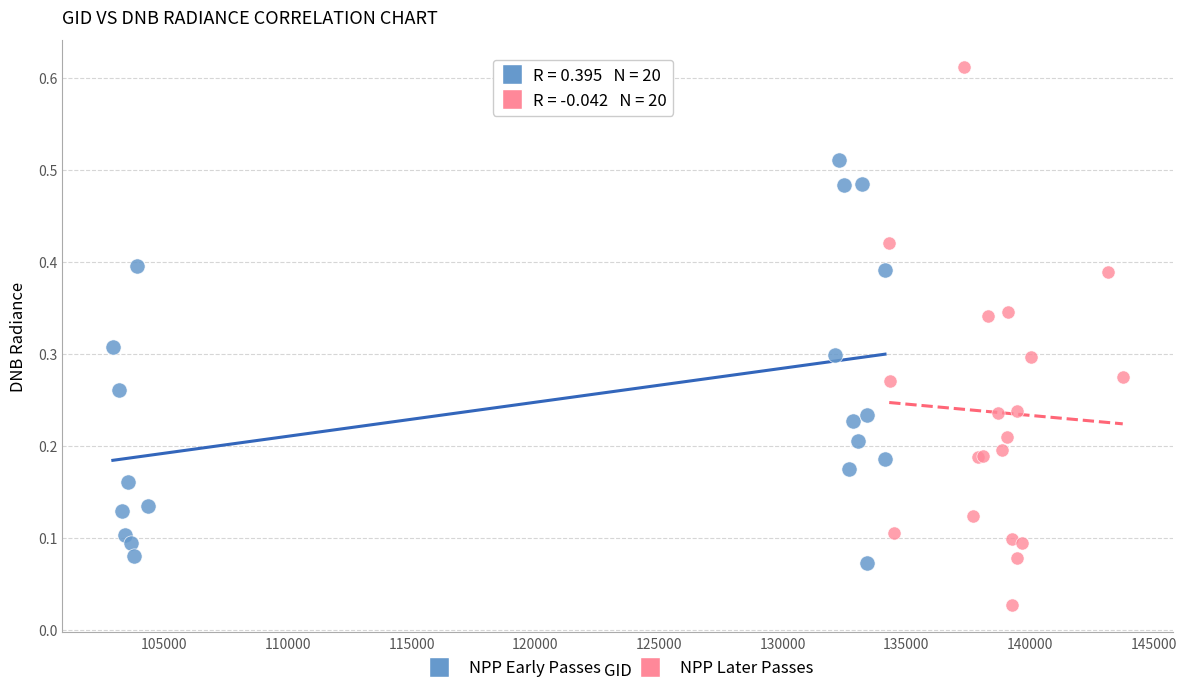

Which series has the widest spread of Y values?

NPP Later Passes